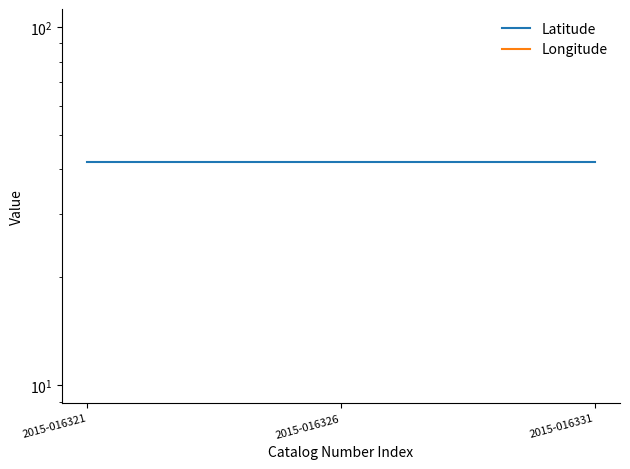

At 2015-016321, list the series in order from smallest to largest.

Longitude, Latitude